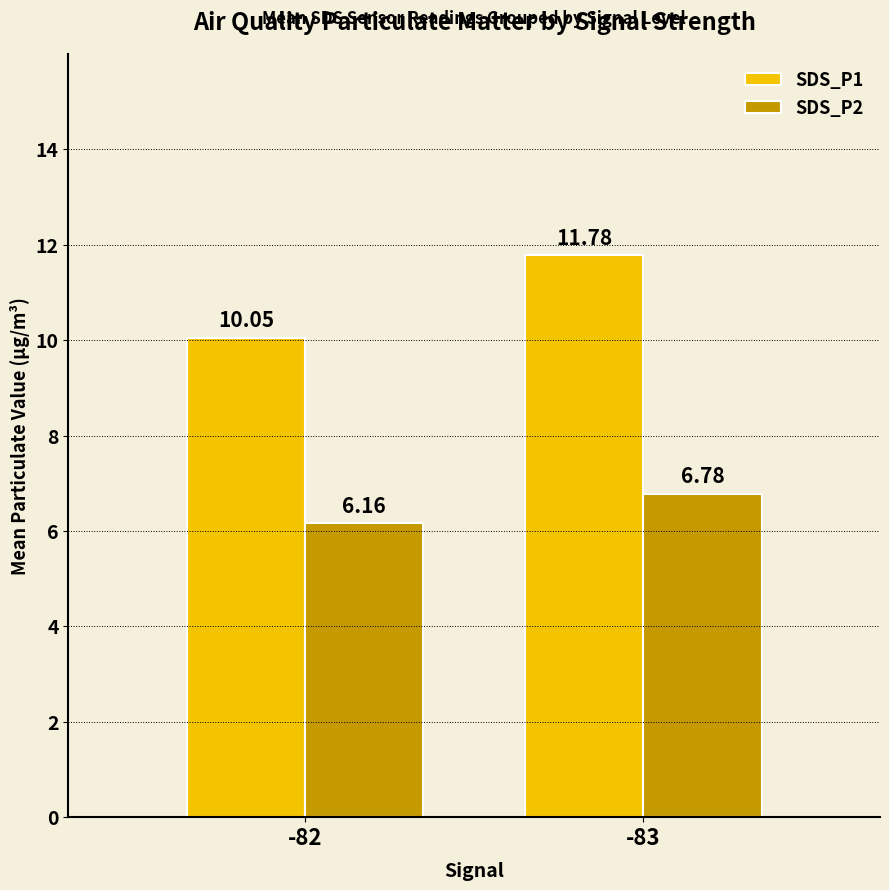

What is the difference between the maximum and minimum values in the SDS_P1 series?

1.7